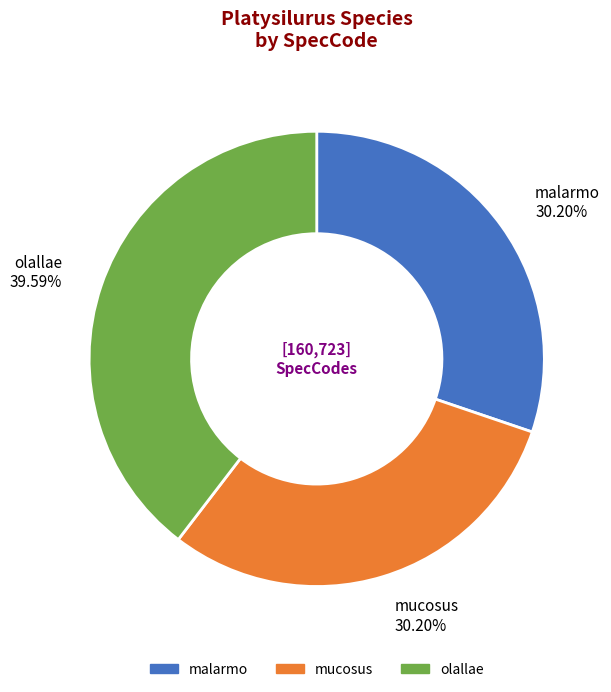

Does malarmo account for over 50% of the chart?

No